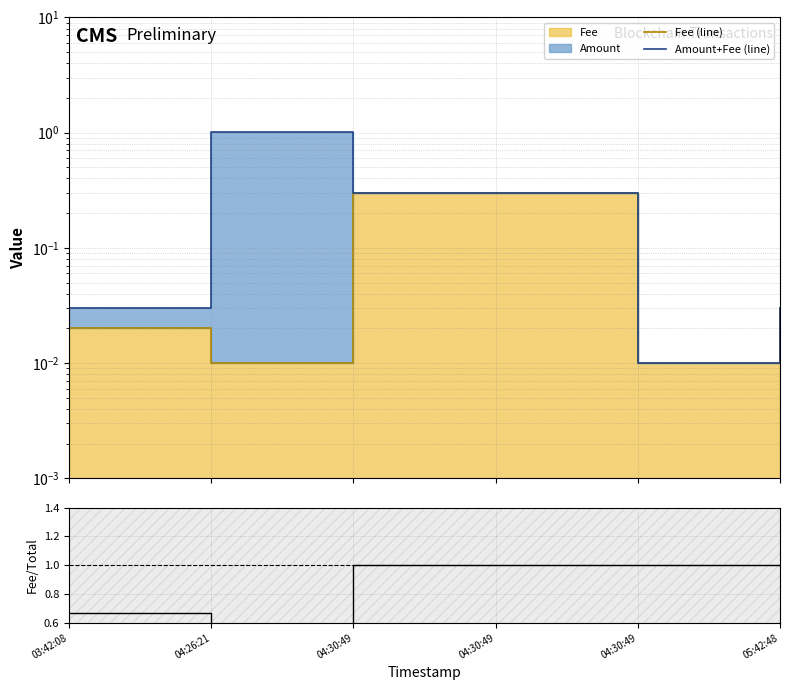

At which category does the chart reach its peak across all series?

04:26:21